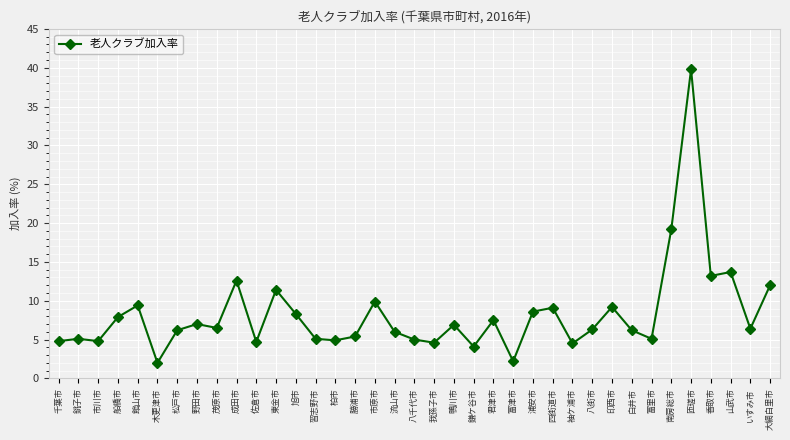

What is the change in value from 鴨川市 to 南房総市?

+12.3